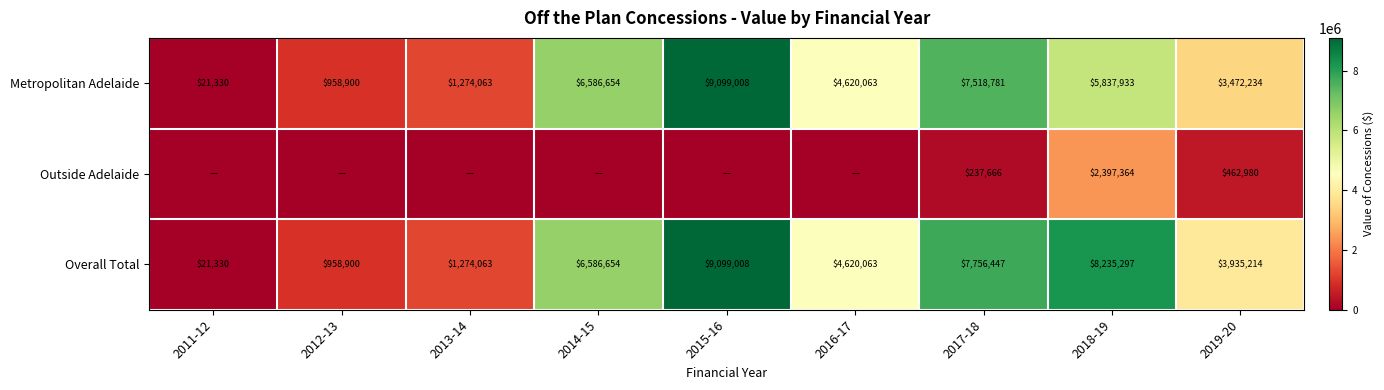

What is the difference between the maximum and minimum values in the Overall Total series?

9077678